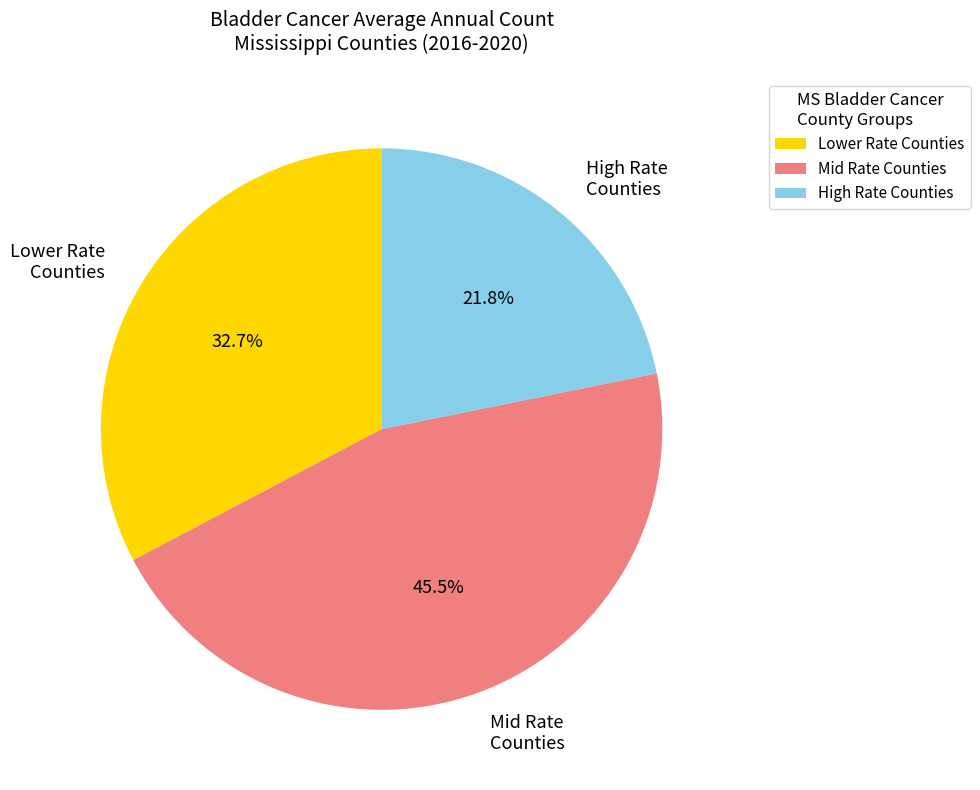

Combined, do Lower Rate Counties and High Rate Counties account for over 50%?

Yes